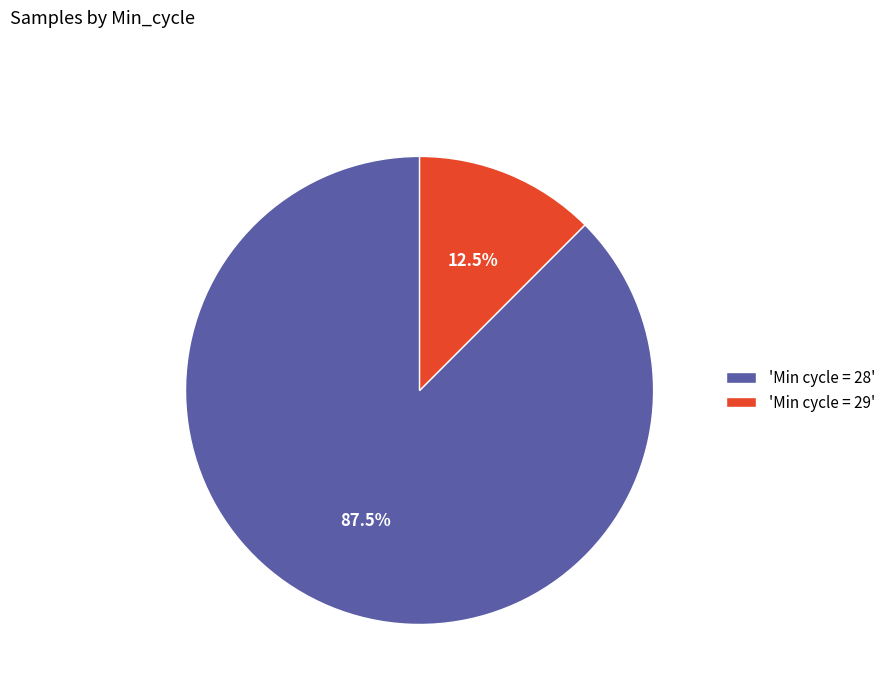

How much of the chart is everything except 'Min cycle = 28'?

12.5%